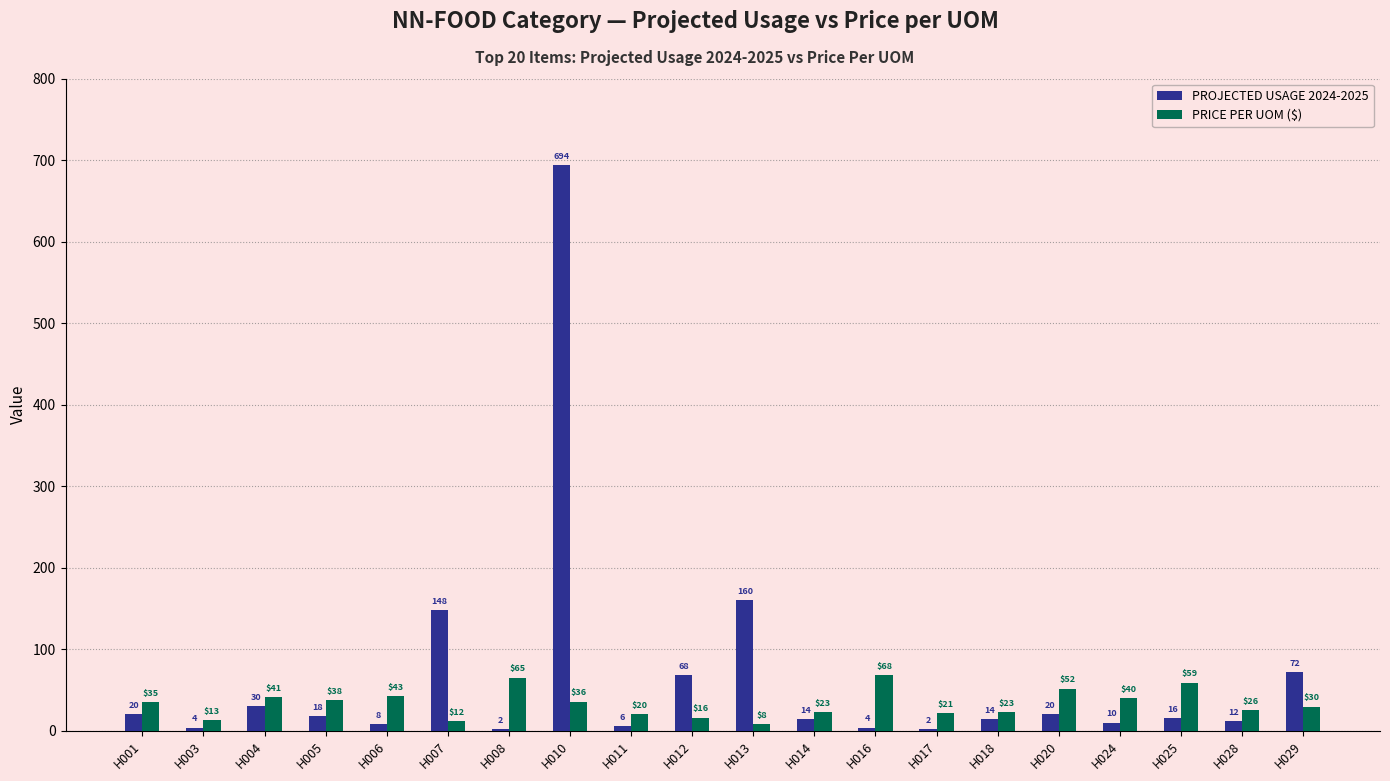

Which series has the widest spread of values?

PROJECTED USAGE 2024-2025